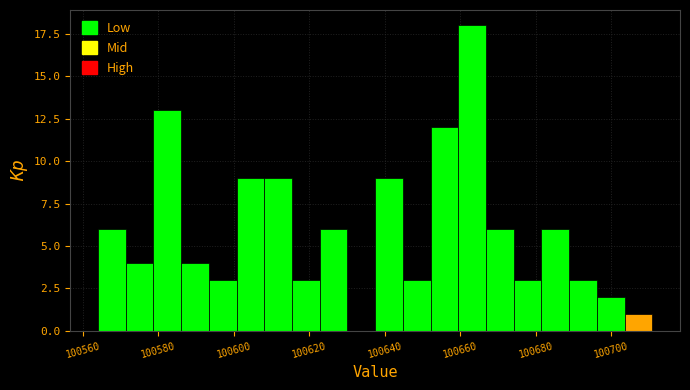

Around what value on the x-axis is the tallest bar? Give the approximate position of its centre, as read against the axis.

100664